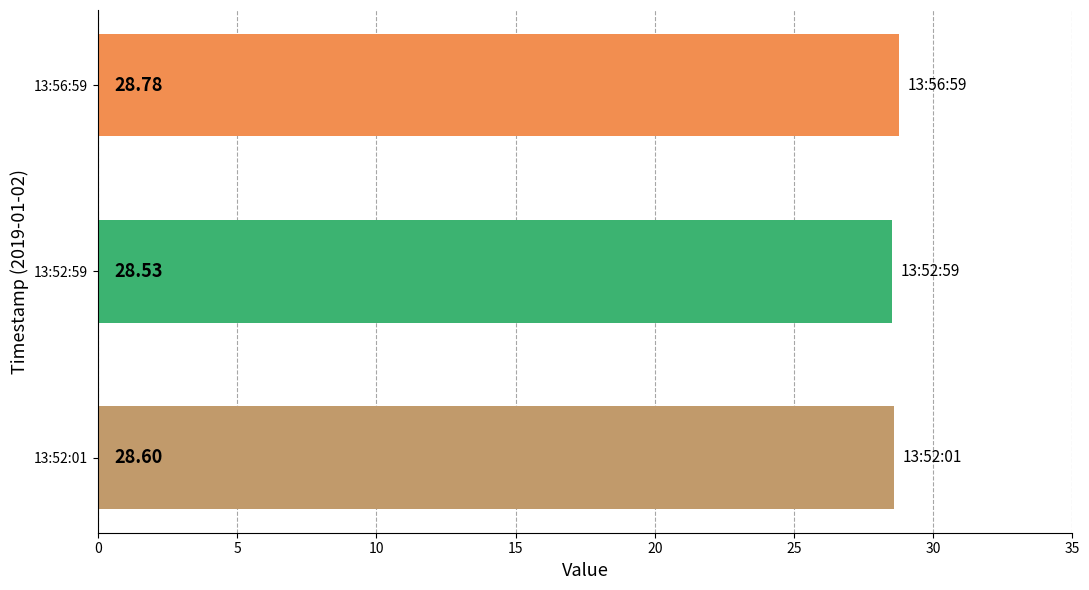

Rank the categories by value from highest to lowest.

13:56:59, 13:52:01, 13:52:59